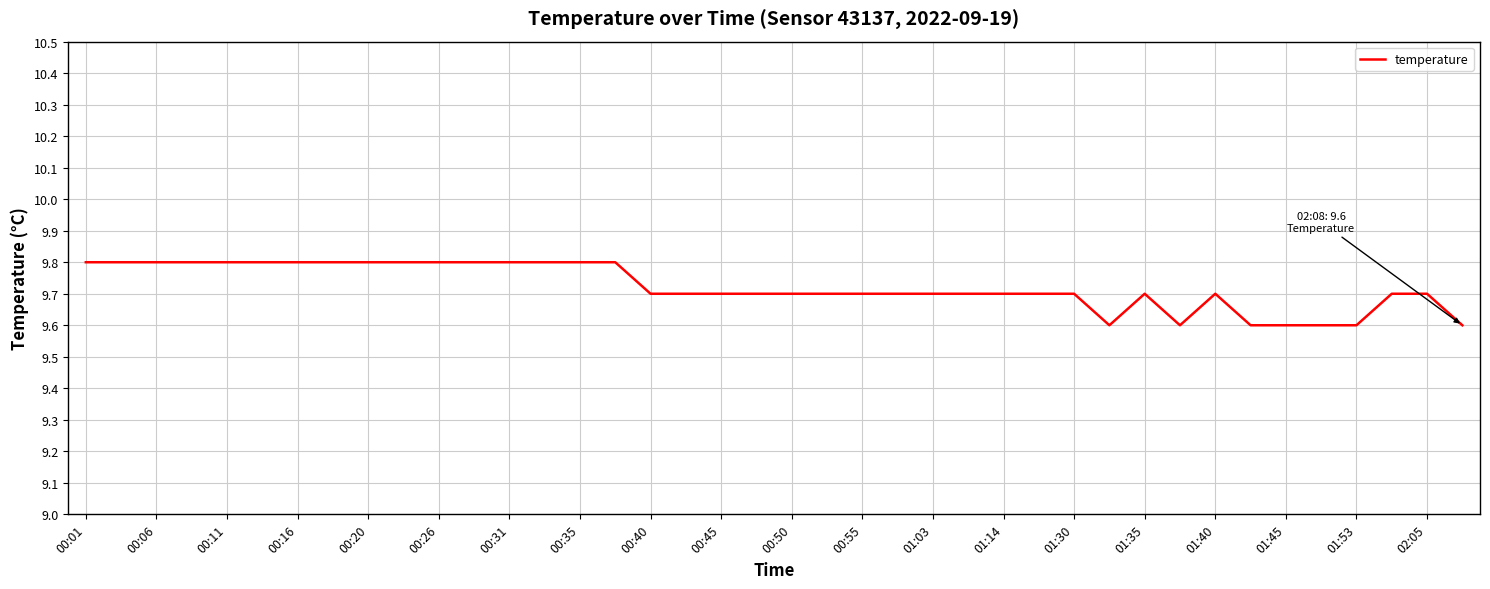

What is the smallest value displayed?

9.6